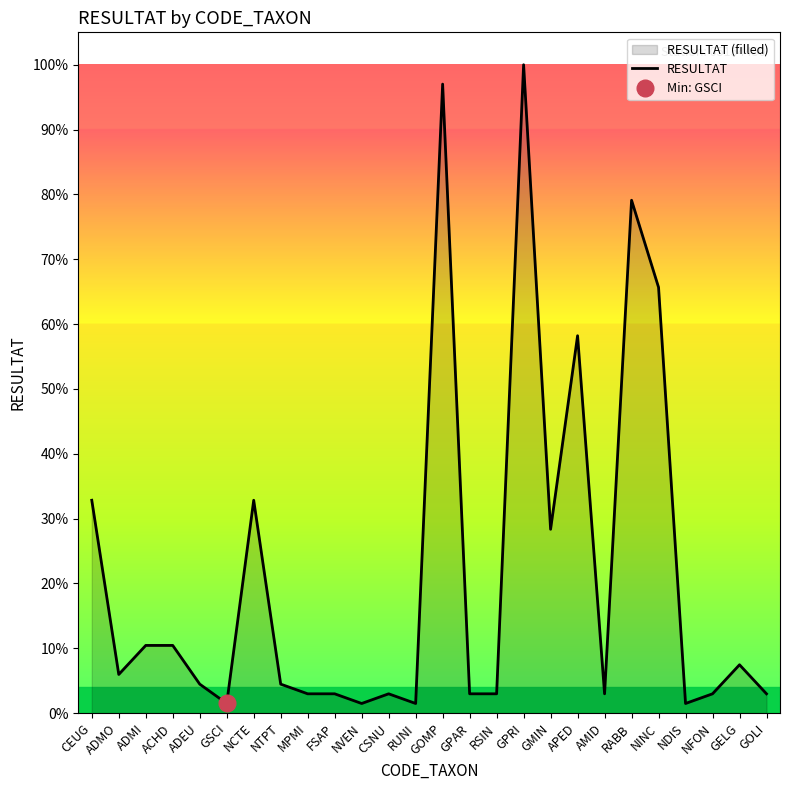

Approximately how many times larger is the value at ACHD compared to ADEU?

2.3